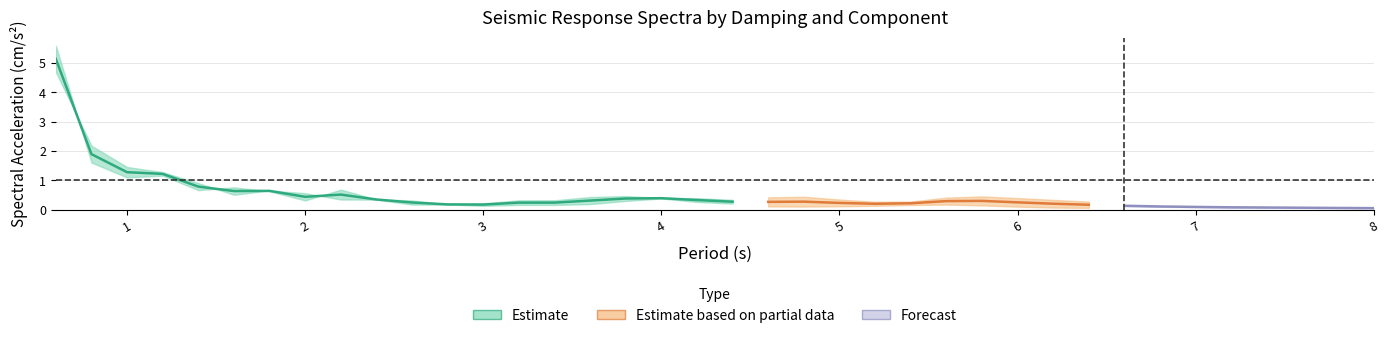

How many categories are shown in the chart?

38